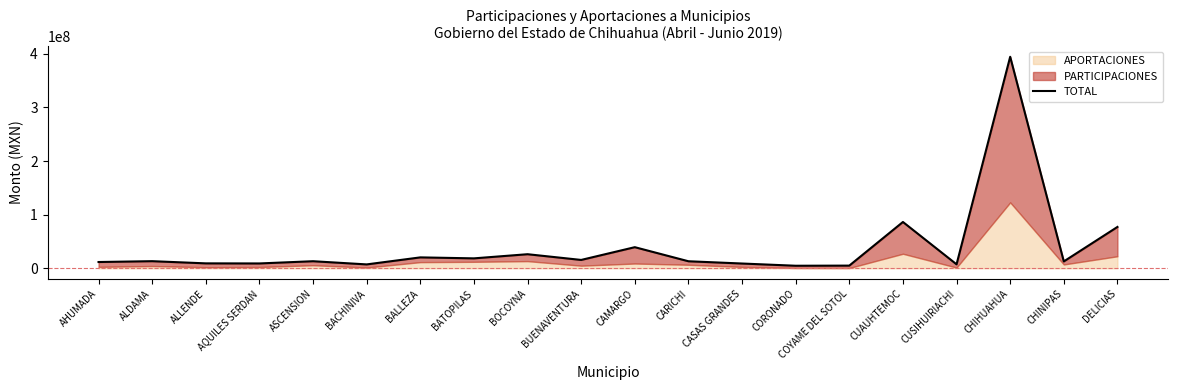

Rank the categories by value from lowest to highest.

CORONADO, COYAME DEL SOTOL, BACHINIVA, CUSIHUIRIACHI, CASAS GRANDES, AQUILES SERDAN, ALLENDE, AHUMADA, CHINIPAS, CARICHI, ASCENSION, ALDAMA, BUENAVENTURA, BATOPILAS, BALLEZA, BOCOYNA, CAMARGO, DELICIAS, CUAUHTEMOC, CHIHUAHUA